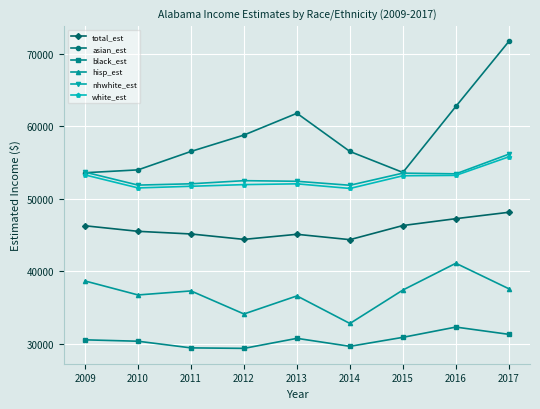

What is the greatest value displayed?

71682.0